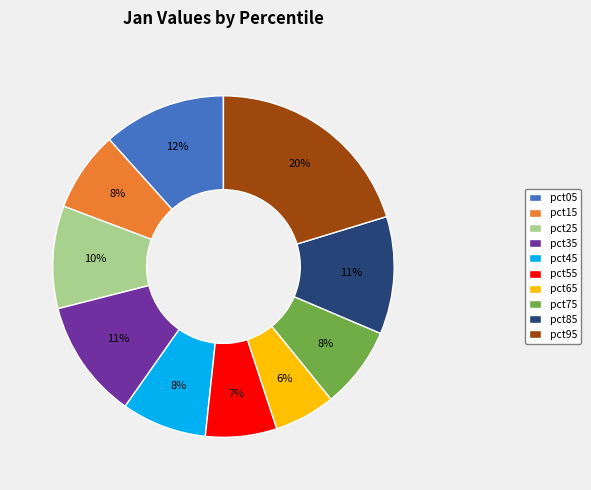

Does pct85 account for over 50% of the chart?

No